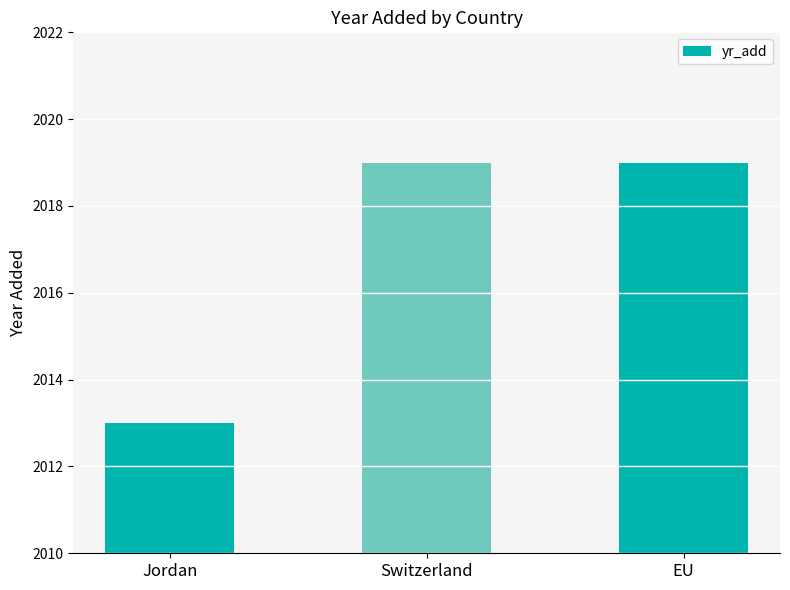

What is the change in value from Jordan to Switzerland?

+6